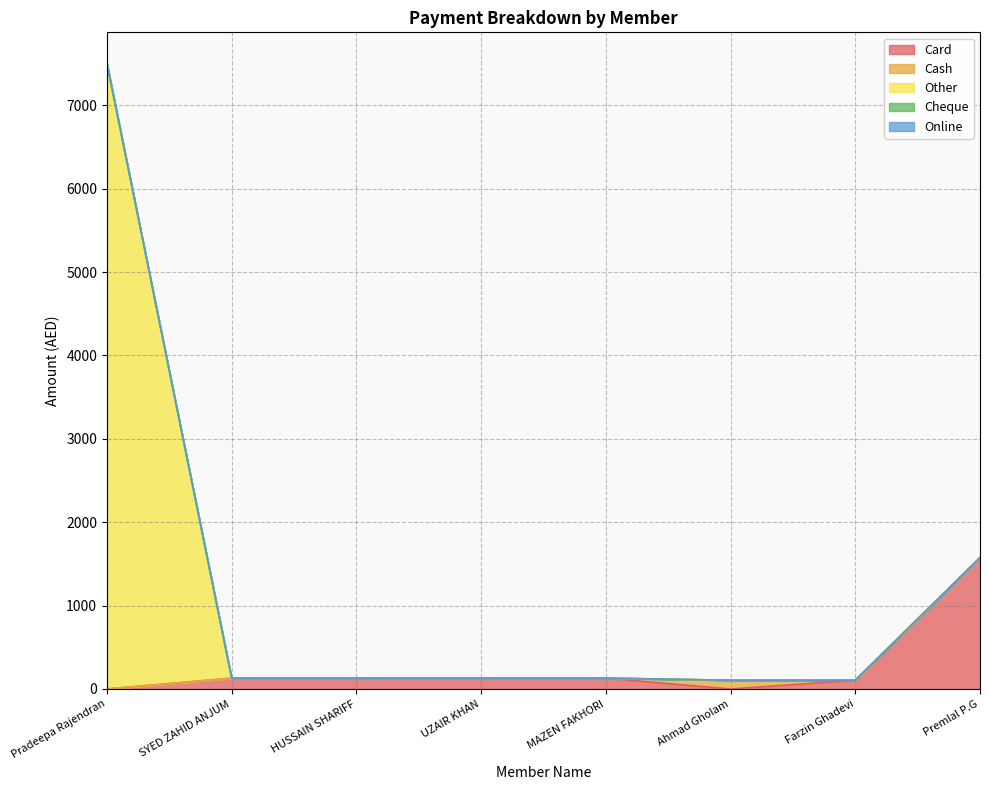

Reading left to right, extract all data points from this chart.

Card: 0	130	130	130	130	0	105	1575
Cash: 0	0	0	0	0	105	0	0
Other: 7500	0	0	0	0	0	0	0
Cheque: 0	0	0	0	0	0	0	0
Online: 0	0	0	0	0	0	0	0